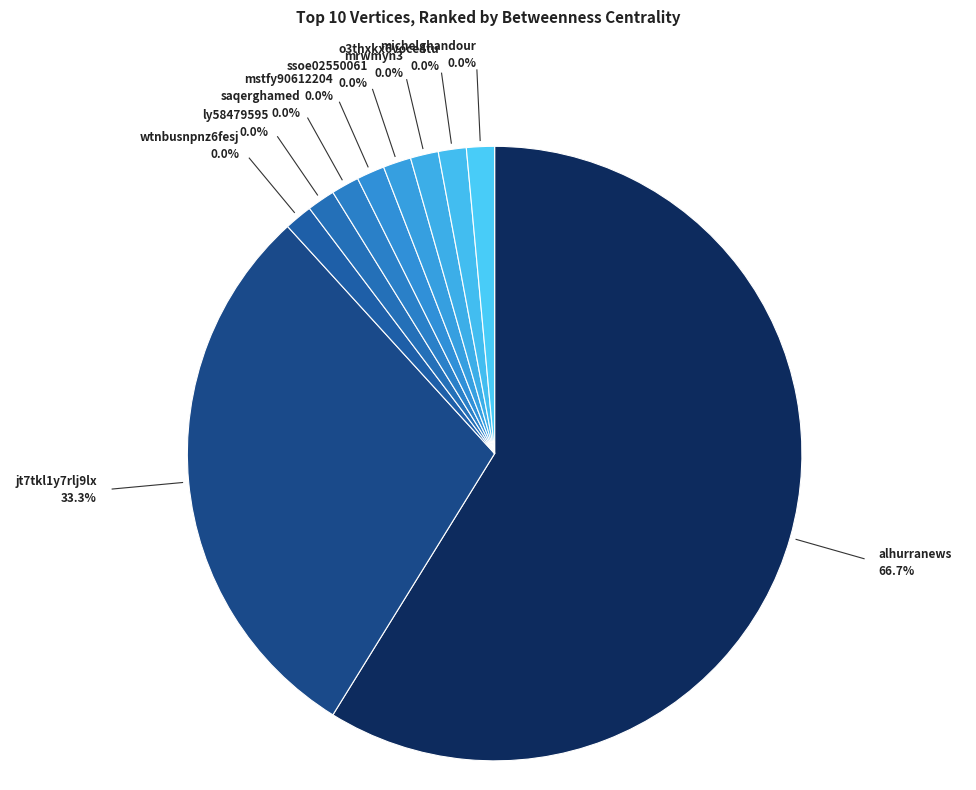

Which slice represents more than half of the pie?

alhurranews